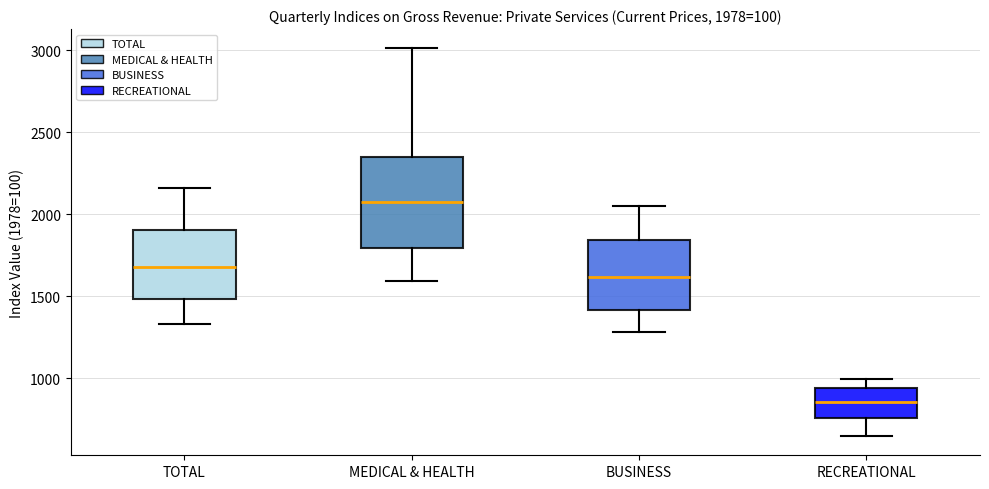

Which box has the lowest median line?

RECREATIONAL